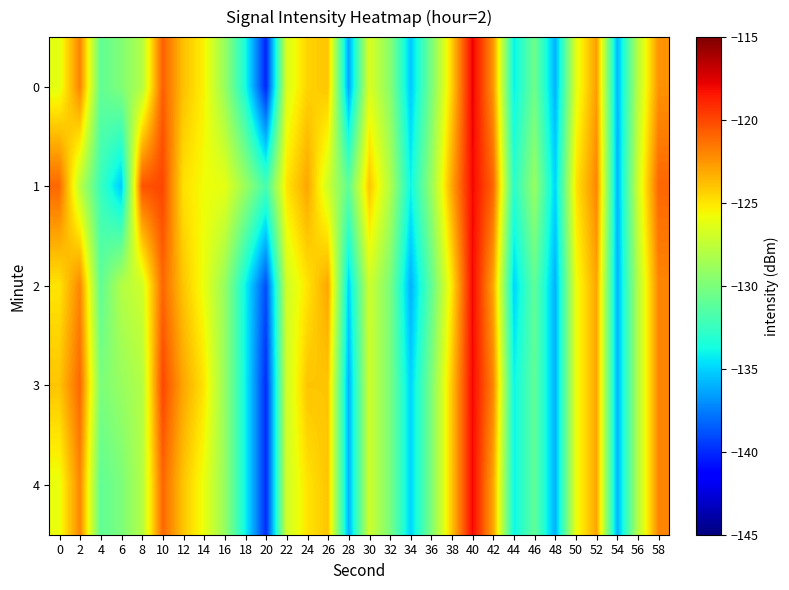

Between 38 and 58, which is larger?

58